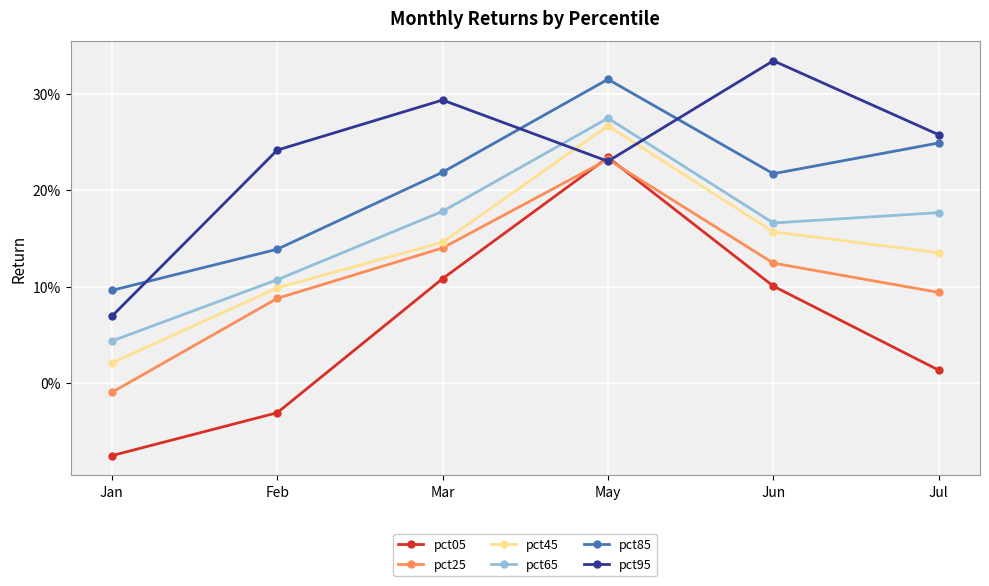

What is the difference between the highest and lowest values at Jun?

0.2